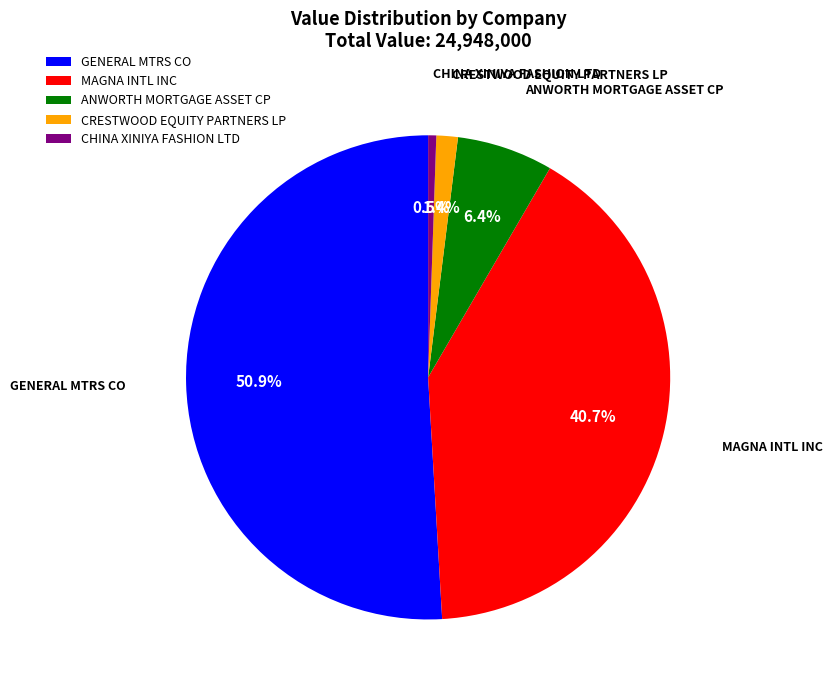

The GENERAL MTRS CO slice represents 42% of the pie. True or false?

False